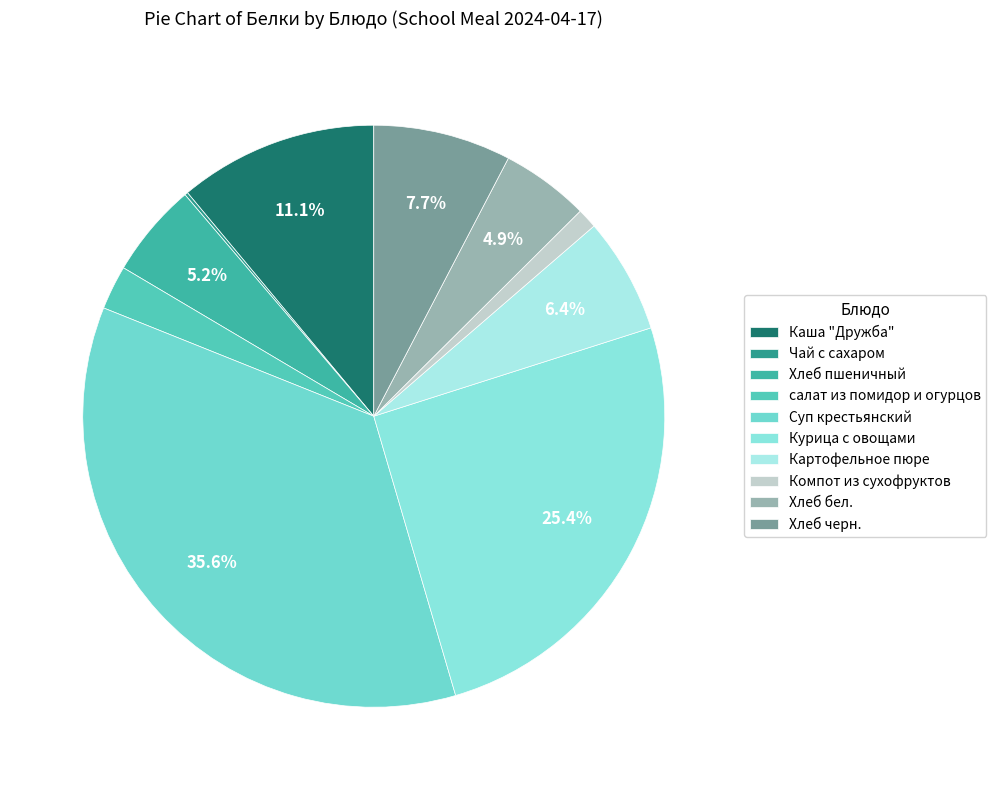

What portion of the pie excludes Хлеб пшеничный?

94.8%